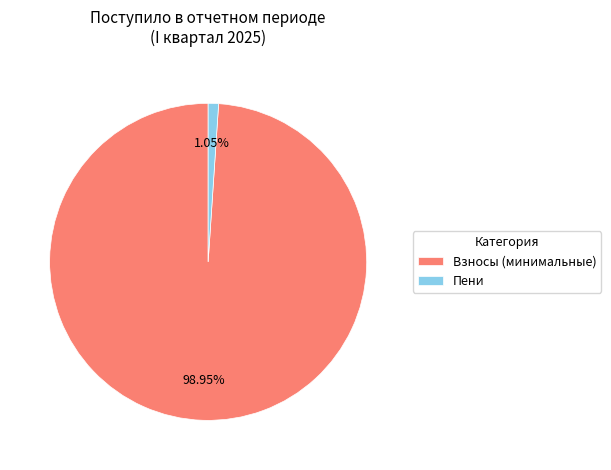

Which slice is the smallest?

Пени